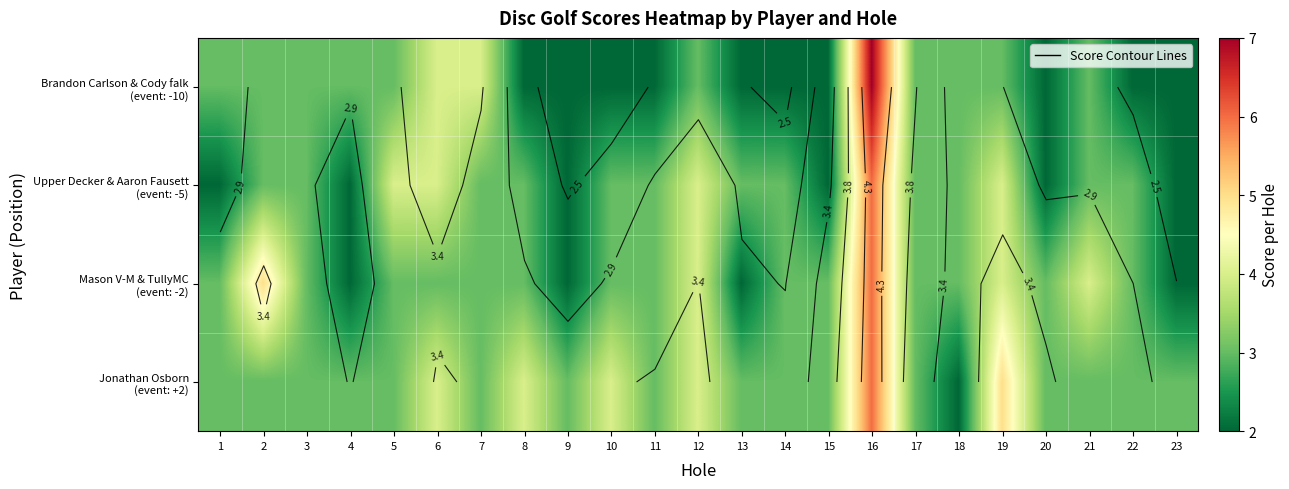

At how many categories does at least one series exceed 5?

1